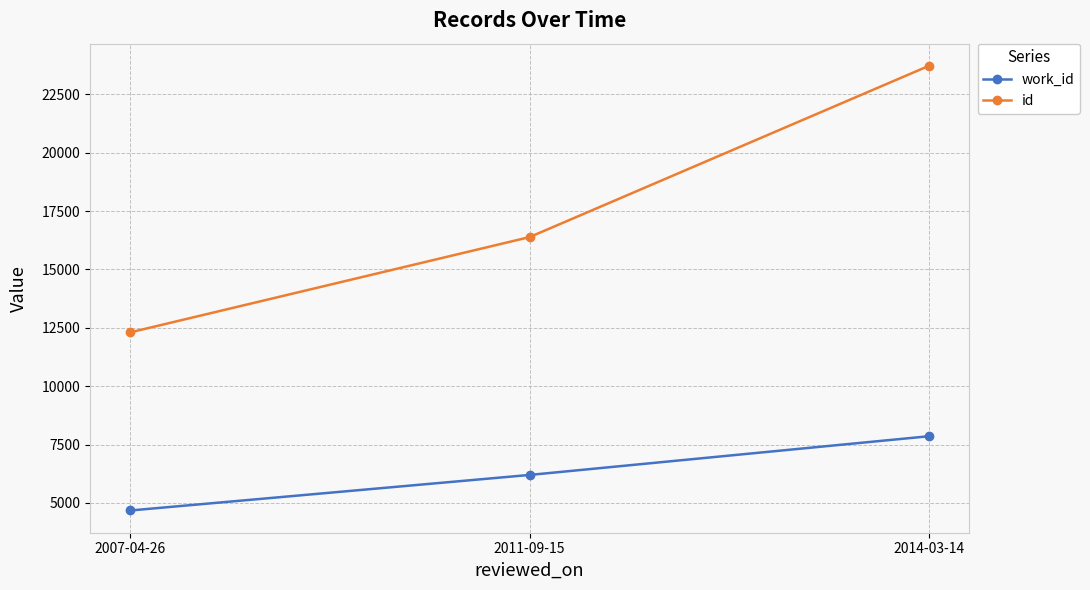

What is the label of the 2nd point from the left?

2011-09-15